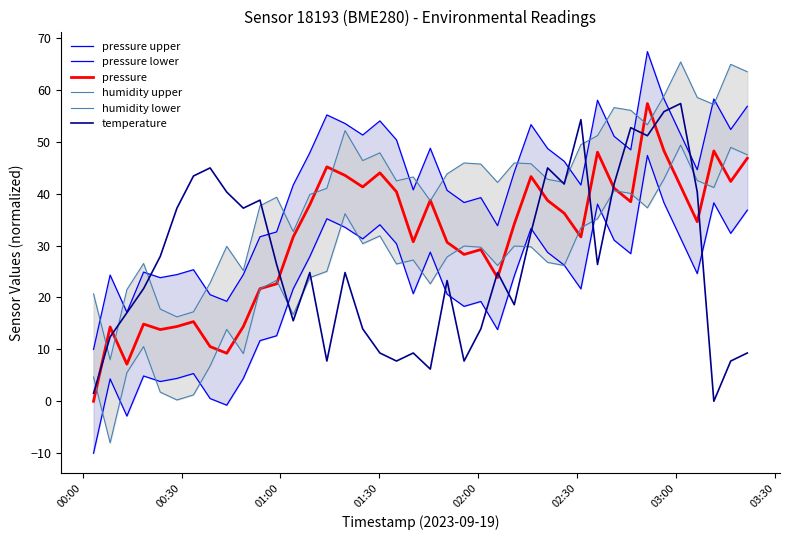

How many values in the pressure series exceed 34?

21